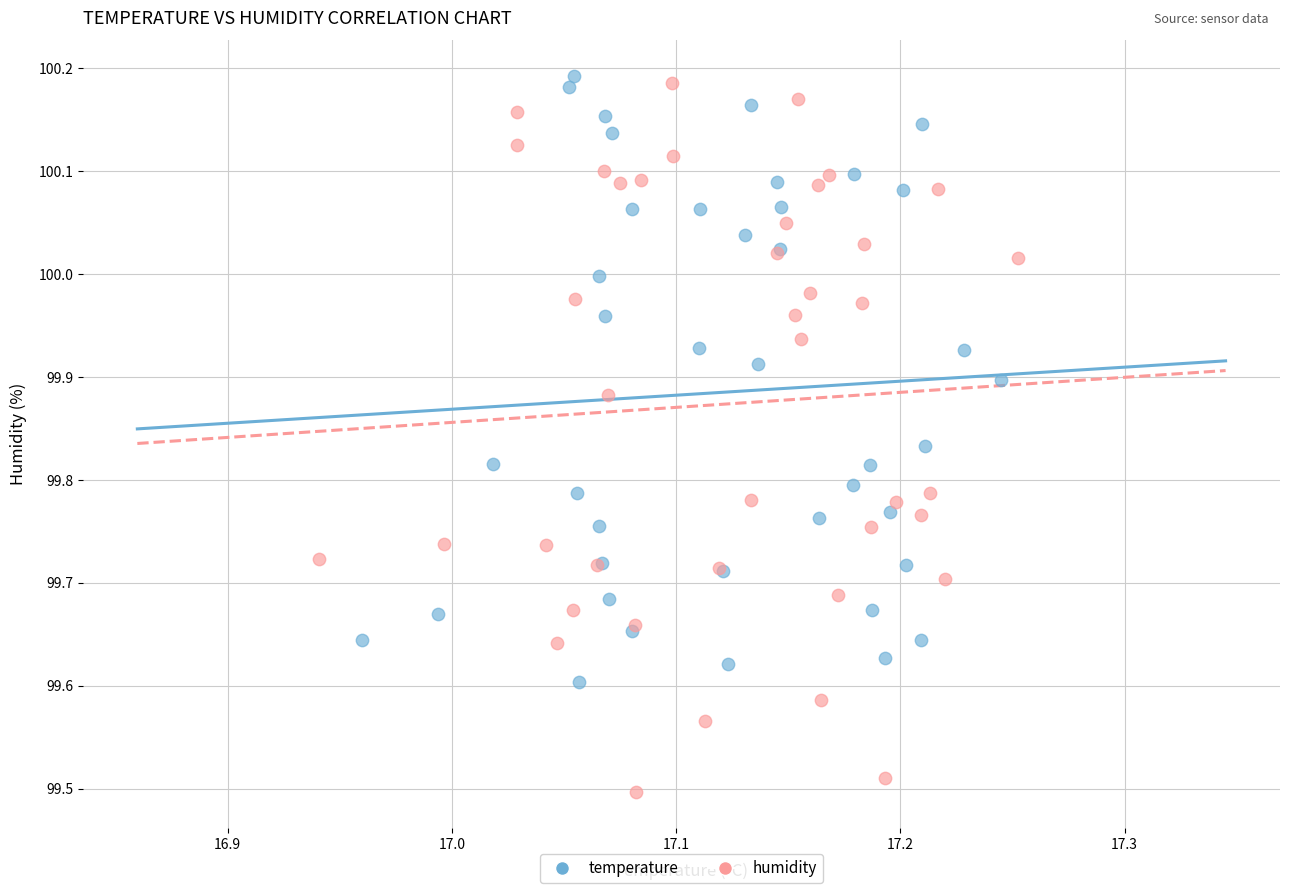

Which series has the largest Y range (max minus min)?

humidity